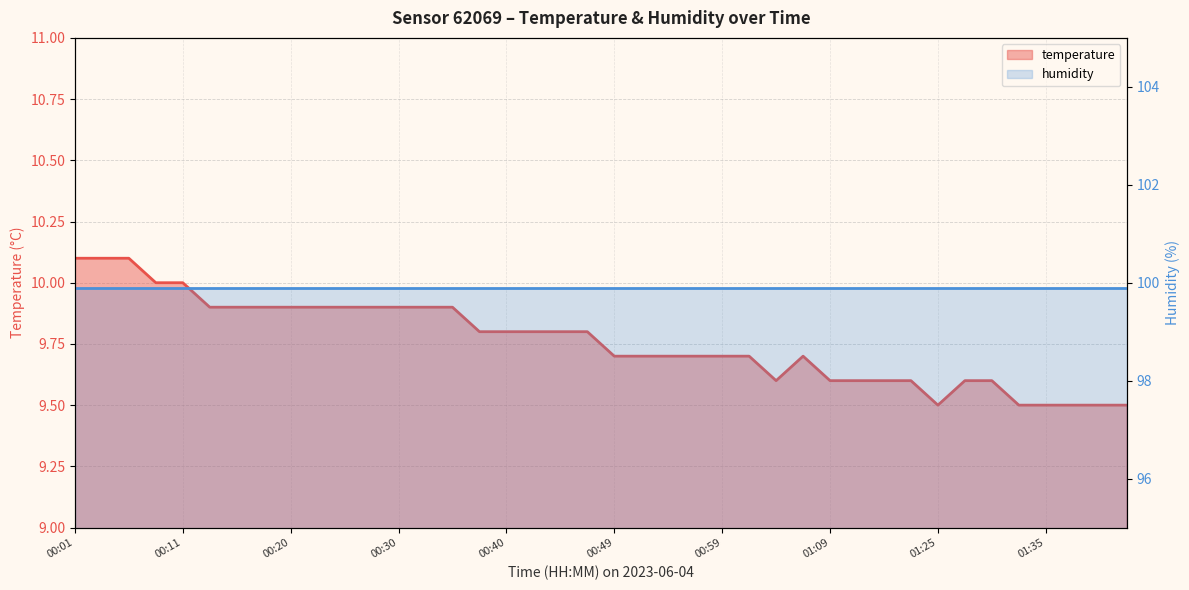

What is the sum of the values at 01:17 and 01:07?

19.3